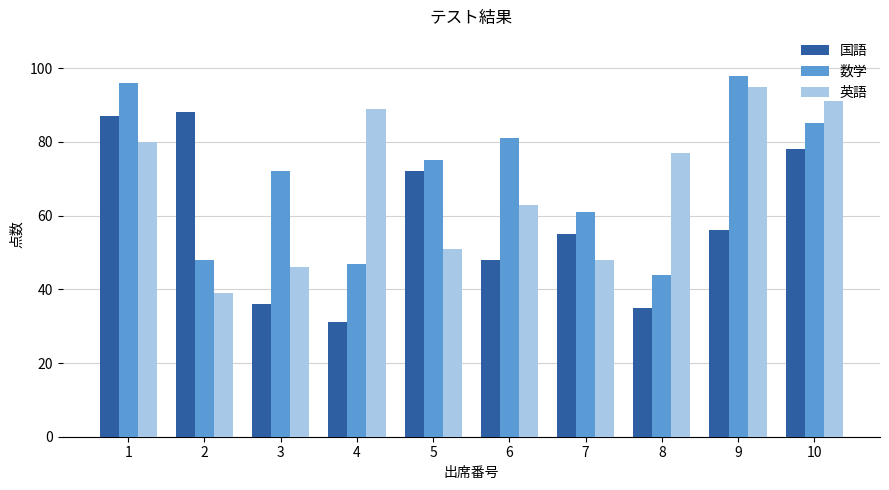

What is the spread (max minus min) of values at 7?

13